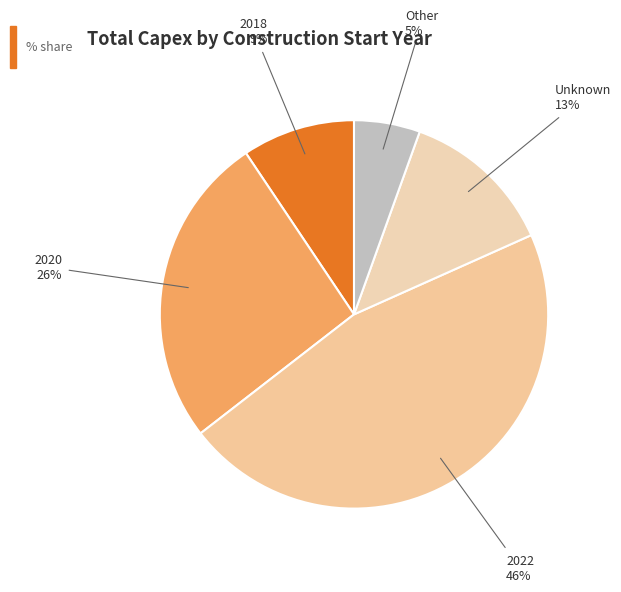

How many segments does this pie chart have?

5